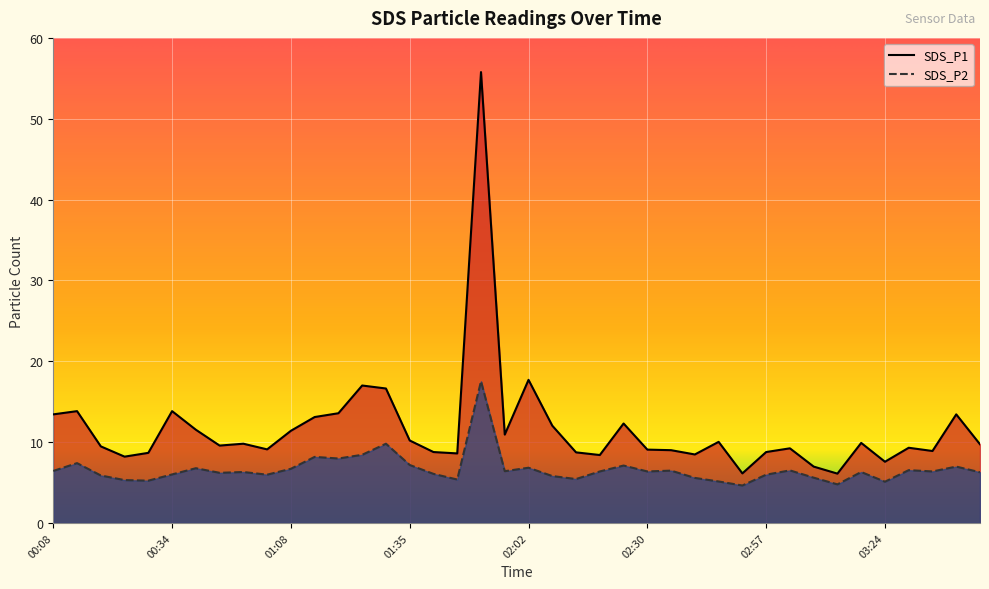

Which series has the largest total across all categories?

SDS_P1